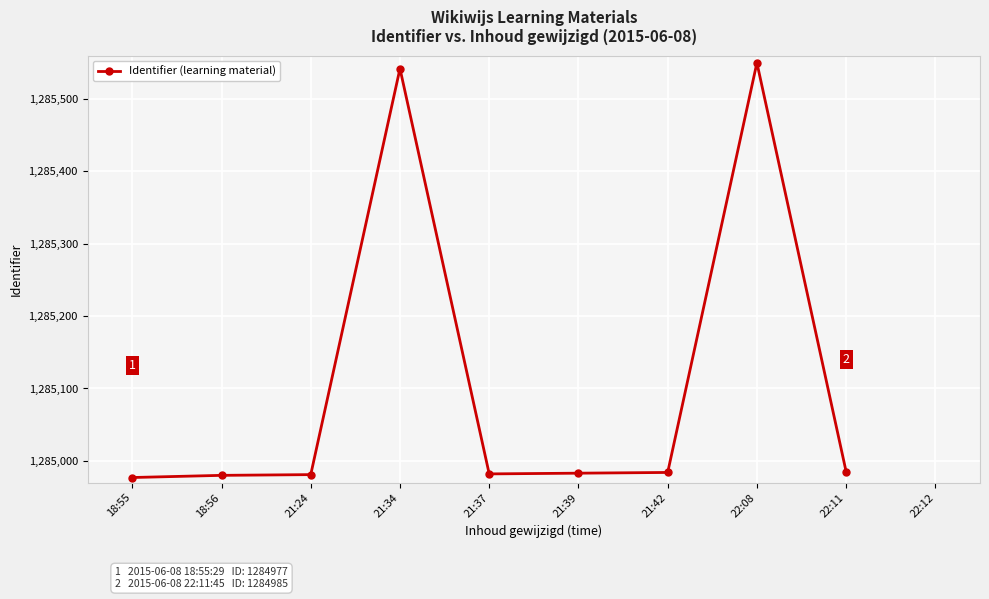

Is it true that the value at 21:34 is 1285542?

True